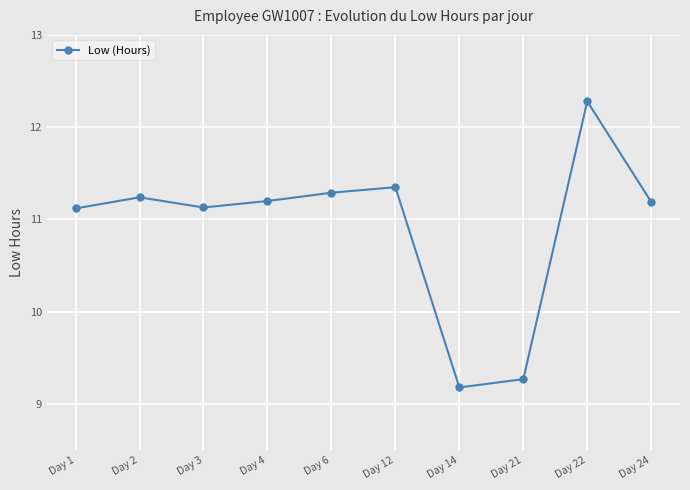

How many distinct data groups are displayed?

1